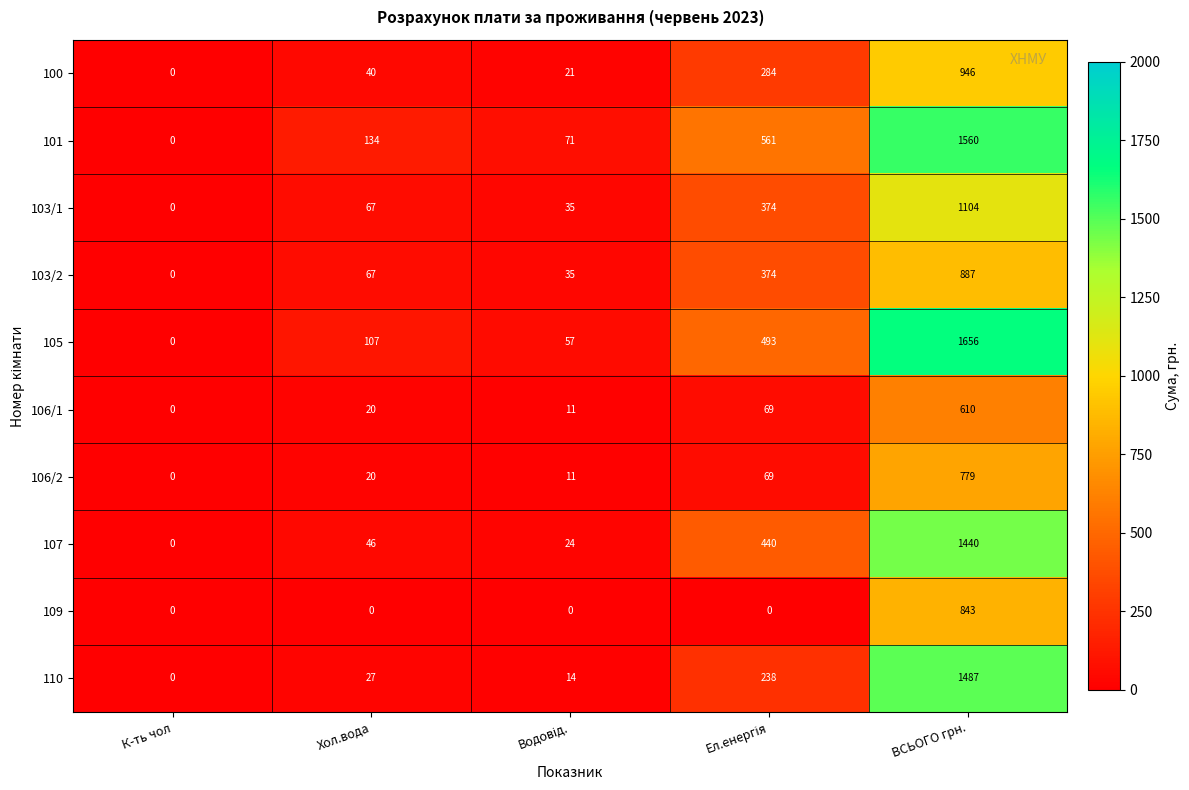

Rank the series by their maximum value, from highest to lowest.

105, 101, 110, 107, 103/1, 100, 103/2, 109, 106/2, 106/1